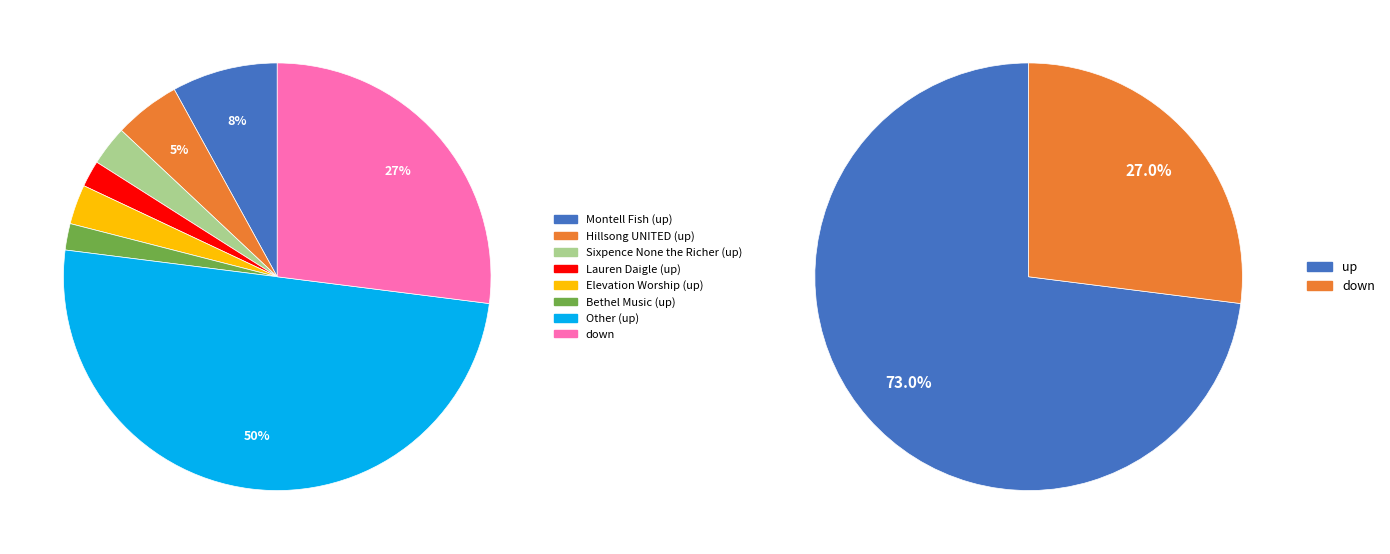

What percentage do up and down together represent?

100.0%